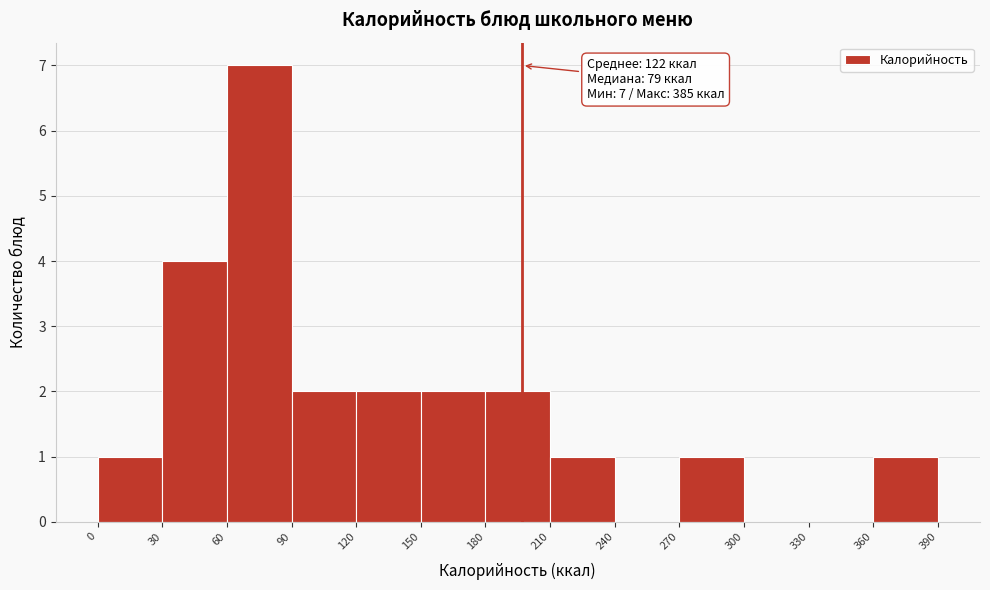

Over which range of the x-axis is the bar tallest?

60 to 90